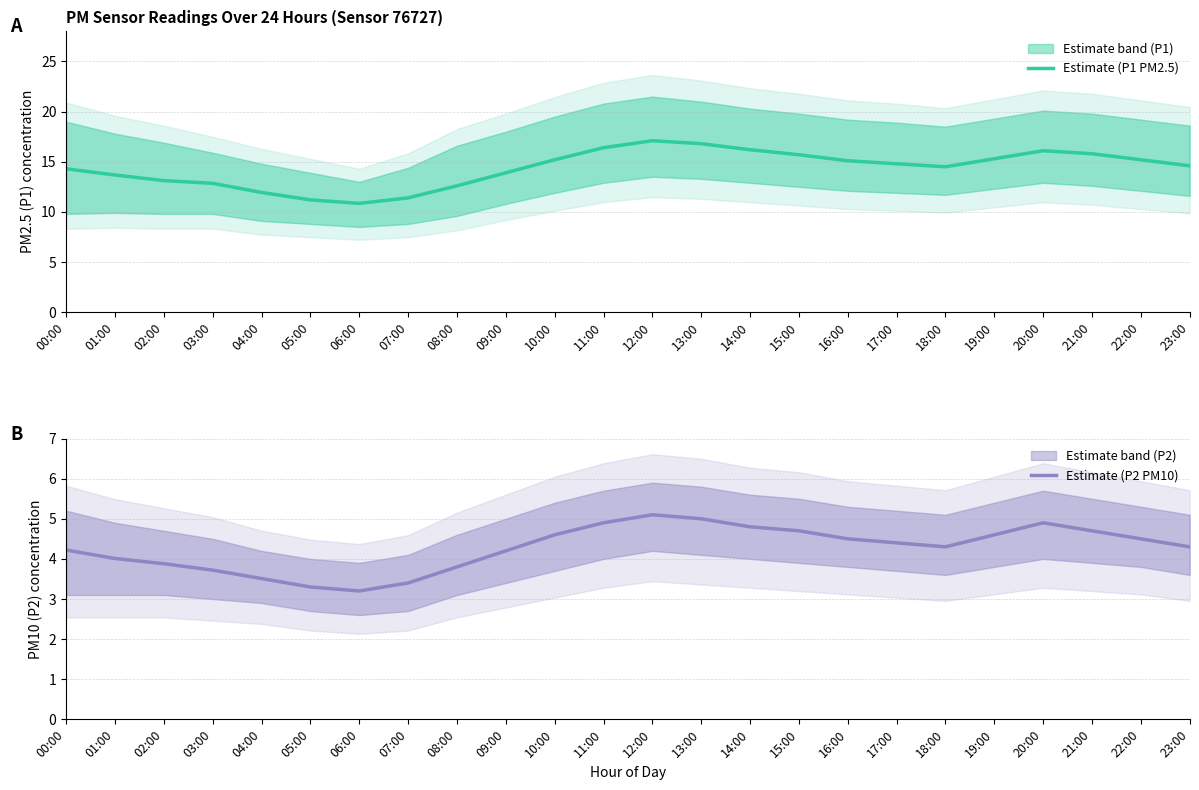

Rank the series at 21:00 from lowest to highest value.

Estimate (P2 PM10), Estimate (P1 PM2.5)